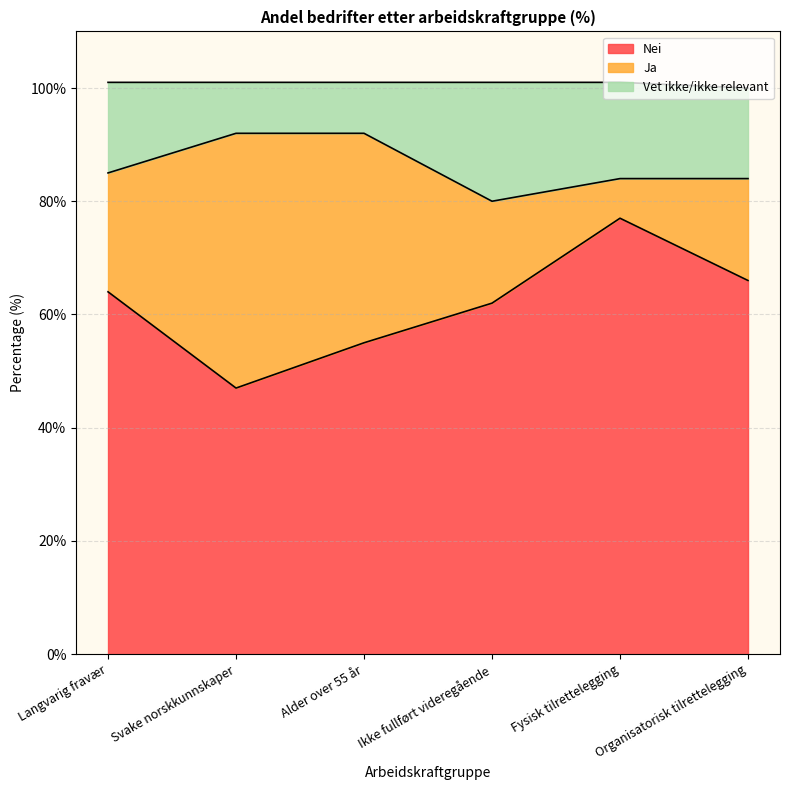

What is the lowest value of the Nei series?

47